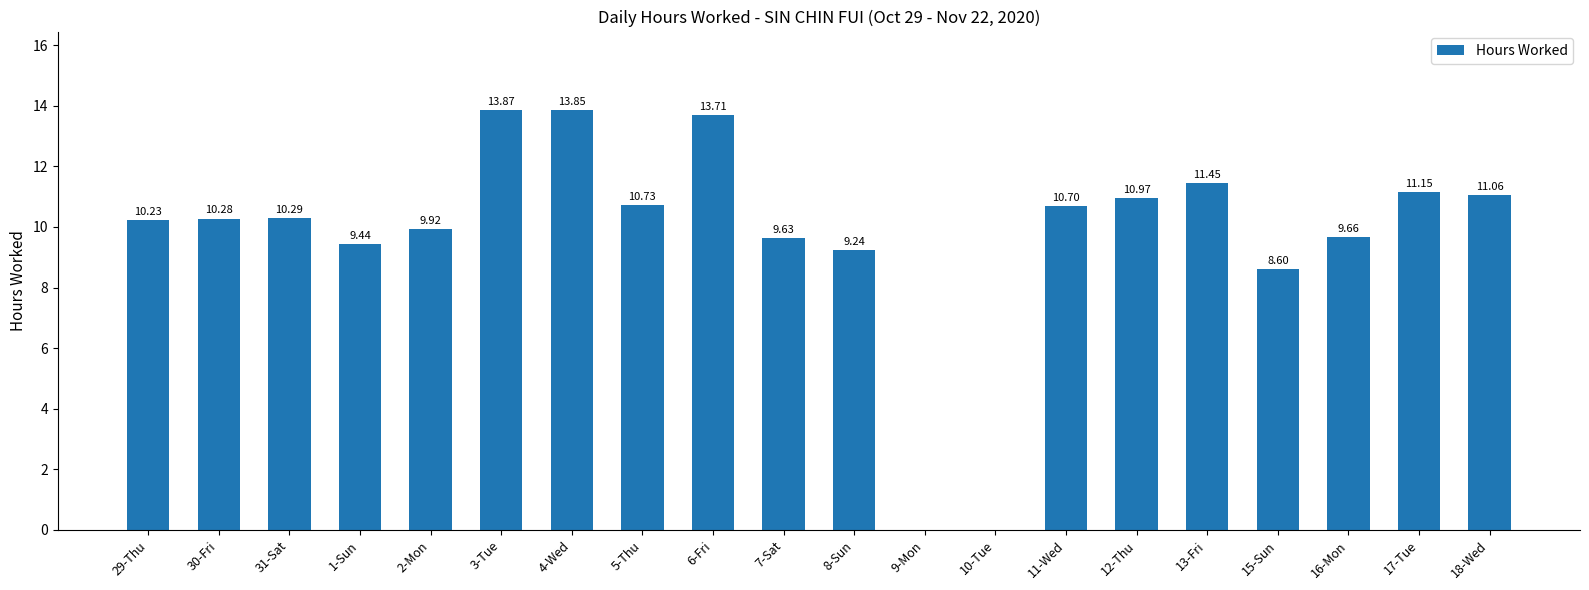

What is the sum of the values at 7-Sat and 1-Sun?

19.1